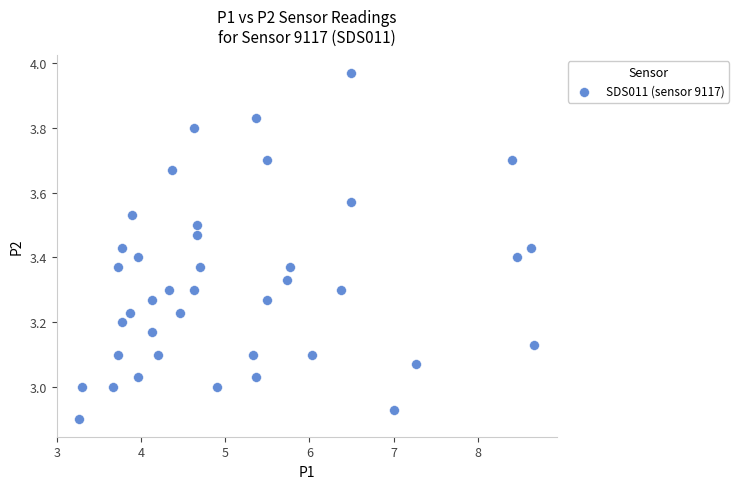

What is the range of Y values (max minus min)?

1.1